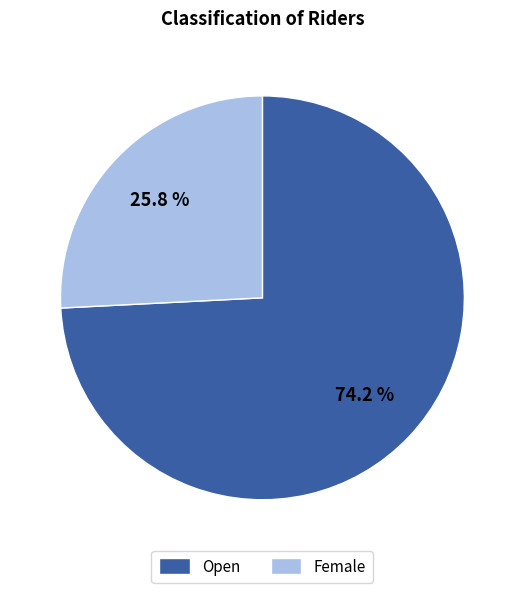

Is it true that Open is 74% of the pie?

True